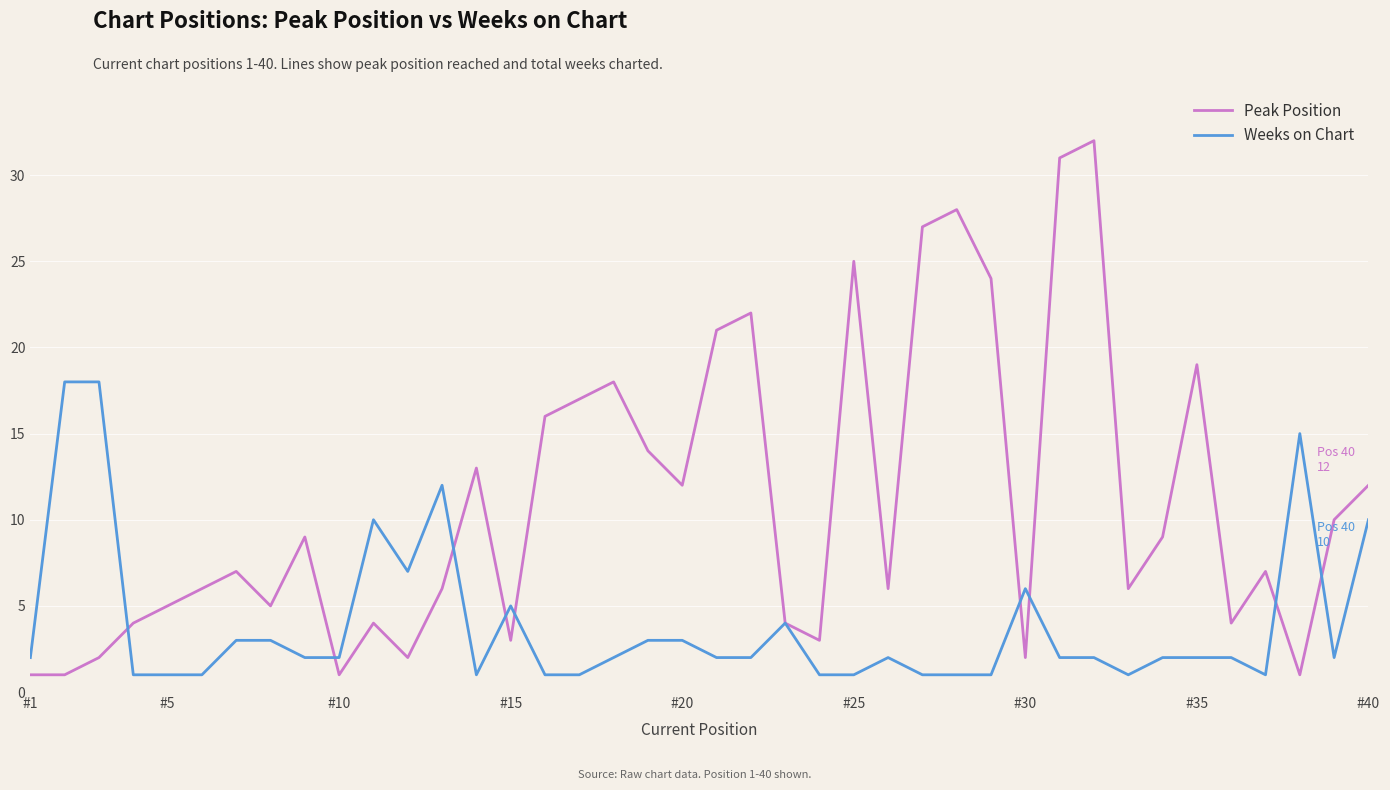

After their last crossing, which series has the higher values: Weeks on Chart or Peak Position?

Peak Position